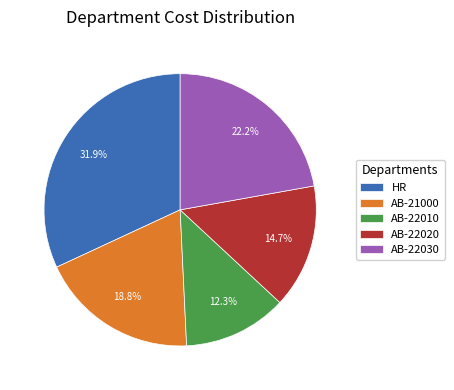

To the nearest percent, what is the difference between the largest and smallest slice percentages?

20%